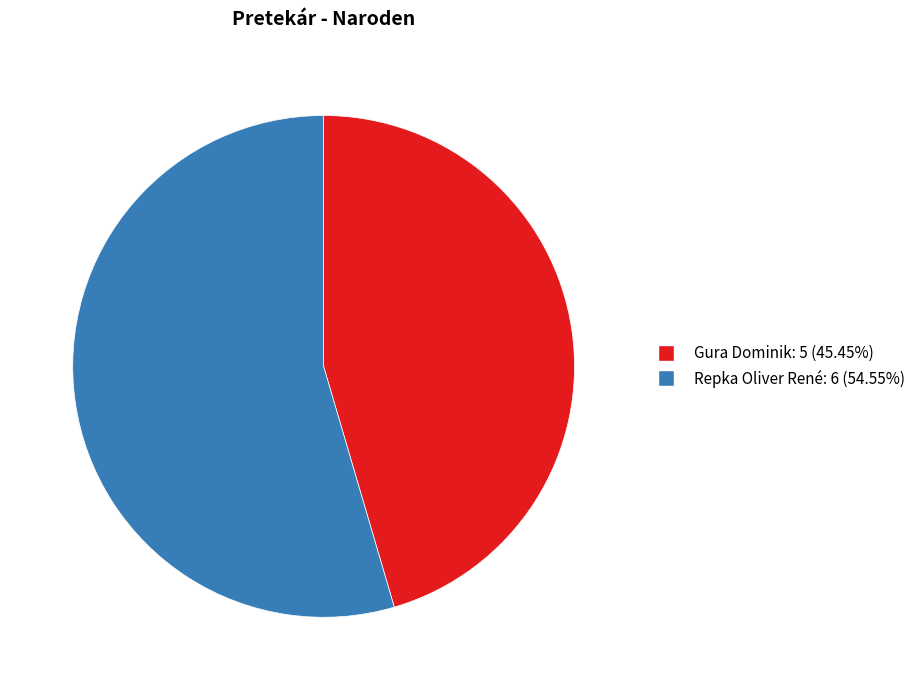

Between Gura Dominik and Repka Oliver René, which is larger?

Repka Oliver René